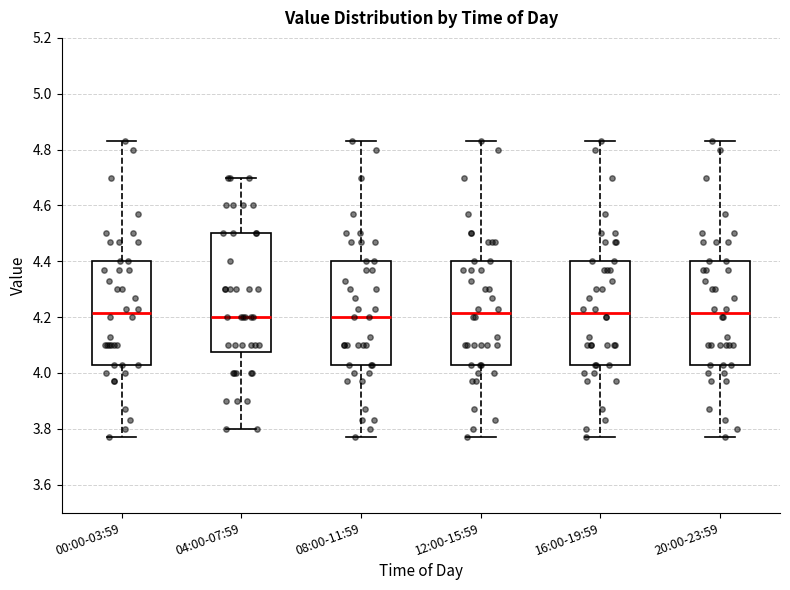

Reading left to right, transcribe this box plot: for each box, give where its median line is, the range the box spans, and where its two whiskers end, as read against the y-axis. The values are not printed on the chart, so give them approximately, as read against the axis.

00:00-03:59: median 4.22, box 4.04 to 4.40, whiskers 3.78 to 4.84
04:00-07:59: median 4.20, box 4.08 to 4.50, whiskers 3.80 to 4.70
08:00-11:59: median 4.20, box 4.04 to 4.40, whiskers 3.78 to 4.84
12:00-15:59: median 4.22, box 4.04 to 4.40, whiskers 3.78 to 4.84
16:00-19:59: median 4.22, box 4.04 to 4.40, whiskers 3.78 to 4.84
20:00-23:59: median 4.22, box 4.04 to 4.40, whiskers 3.78 to 4.84